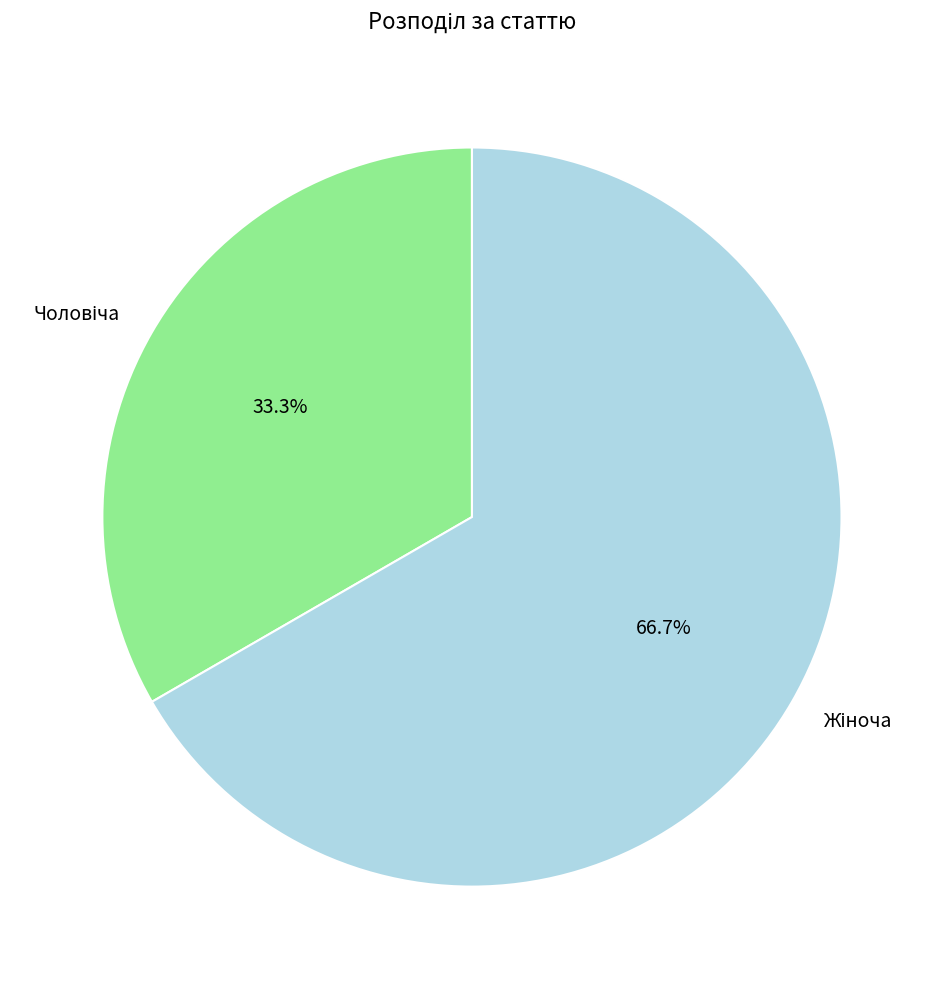

Is there a majority slice in this chart?

Yes